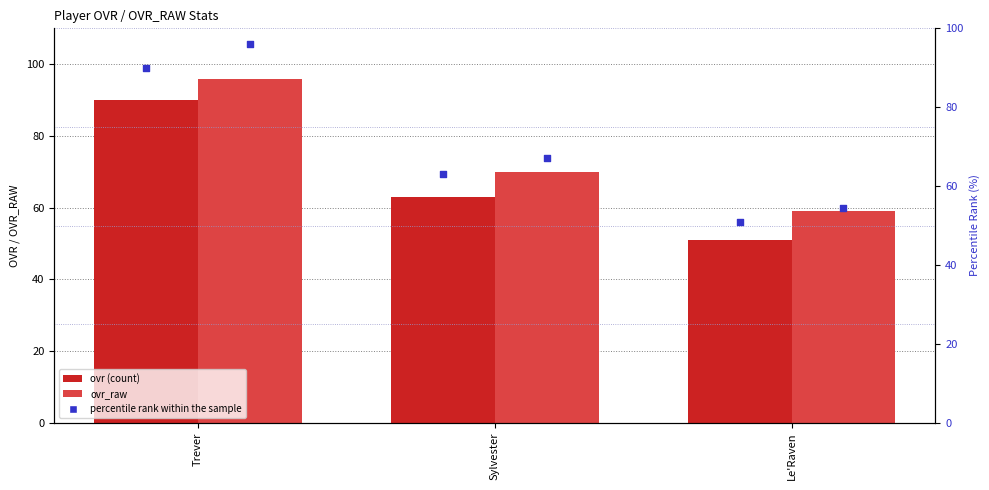

Which series has the widest spread of Y values?

ovr